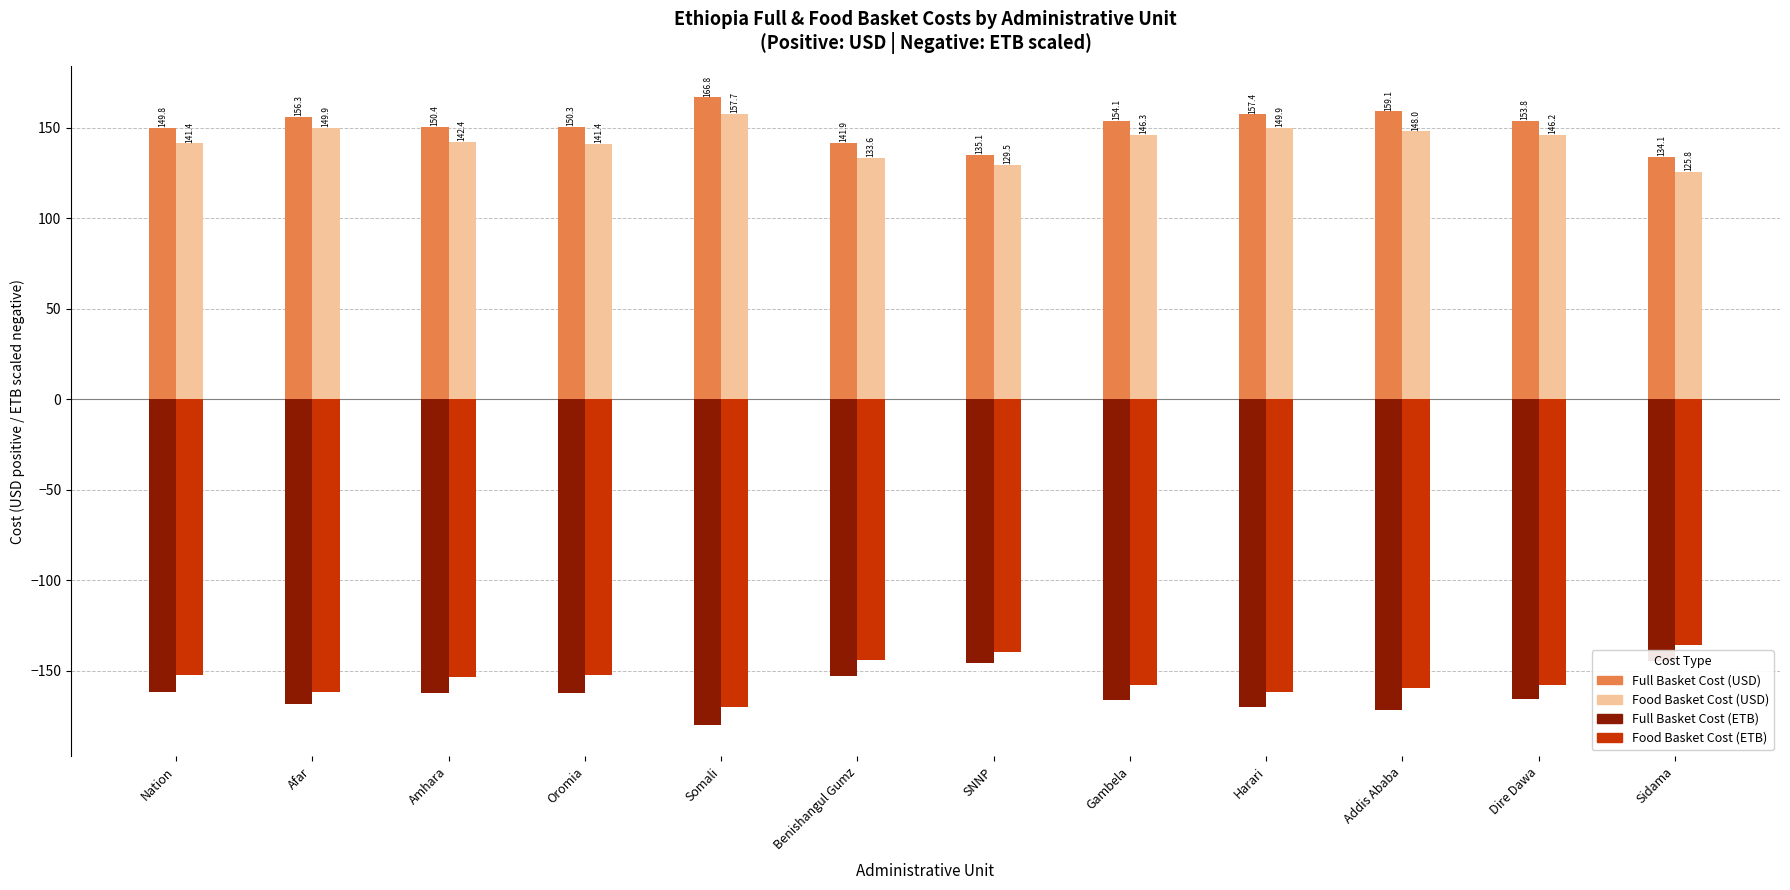

What is the average value of the Food Basket Cost (ETB) series?

-153.8